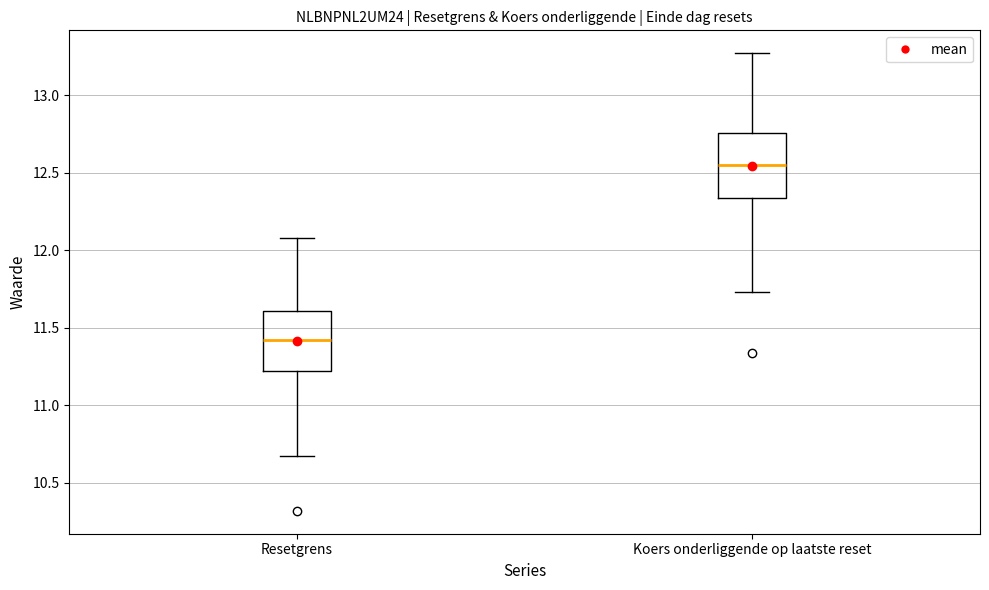

Reading left to right, transcribe this box plot: for each box, give where its median line is, the range the box spans, and where its two whiskers end, as read against the y-axis. The values are not printed on the chart, so give them approximately, as read against the axis.

Resetgrens: median 11.40, box 11.20 to 11.60, whiskers 10.65 to 12.10
Koers onderliggende op laatste reset: median 12.55, box 12.35 to 12.75, whiskers 11.75 to 13.25